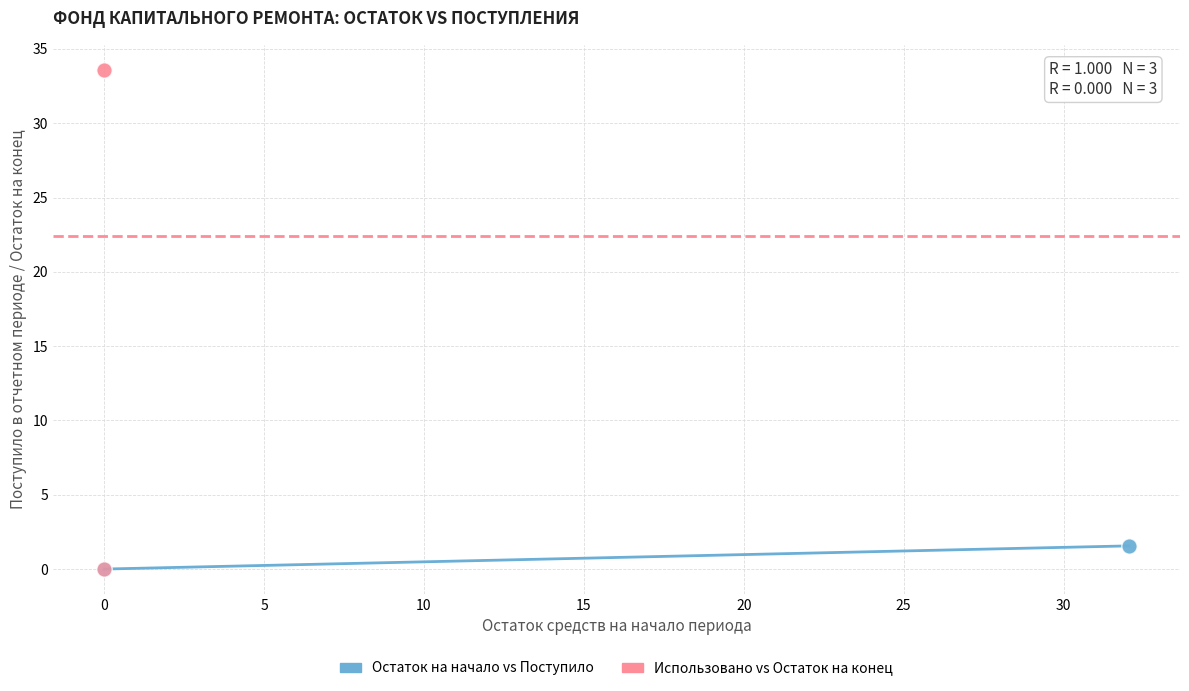

Which series has the widest spread of Y values?

Использовано vs Остаток на конец